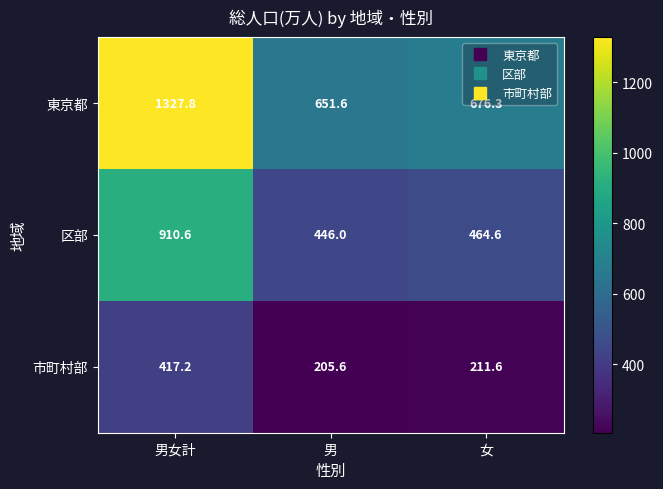

What is the lowest value of the 区部 series?

446.0